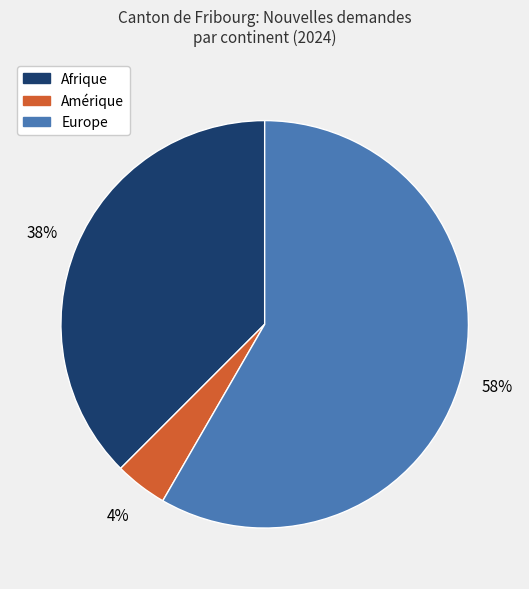

Is there any slice that represents more than half of the pie?

Yes